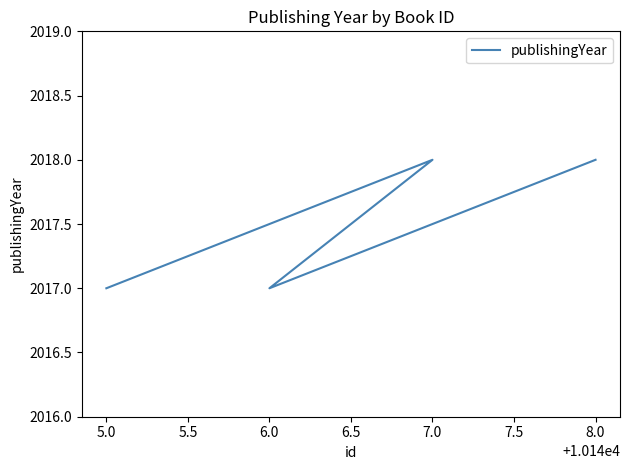

Count the number of data series in this chart.

1